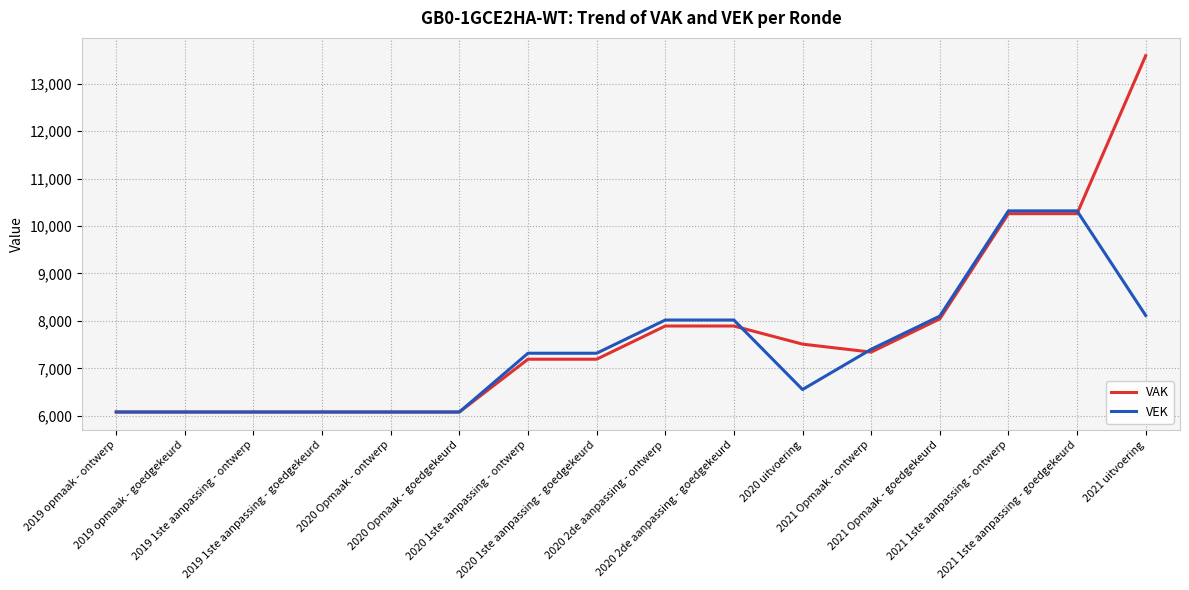

Rank the series by their maximum value, from lowest to highest.

VEK, VAK